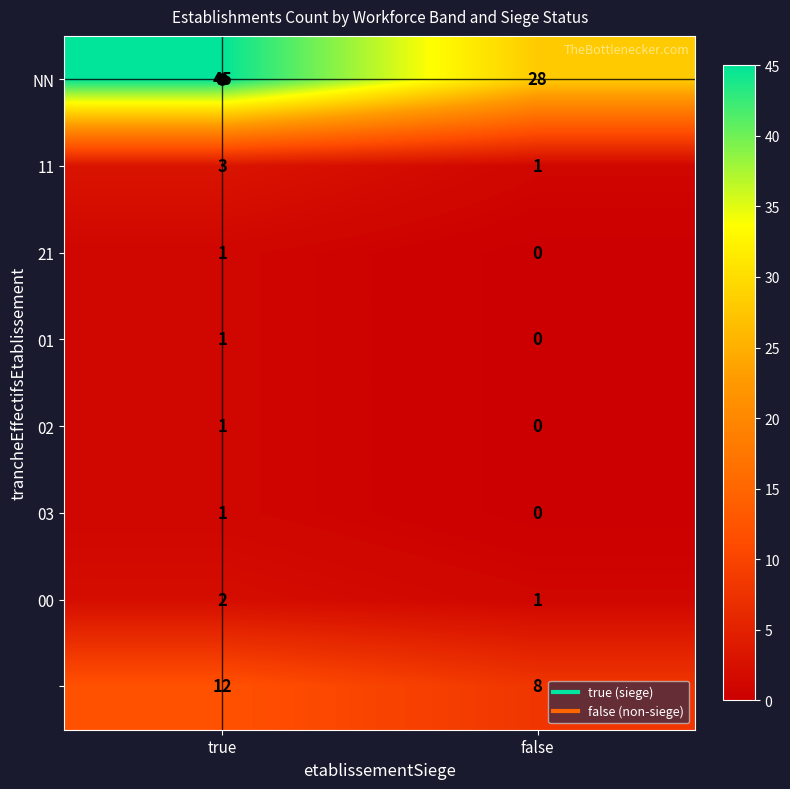

At which category is the sum across all series the highest?

true